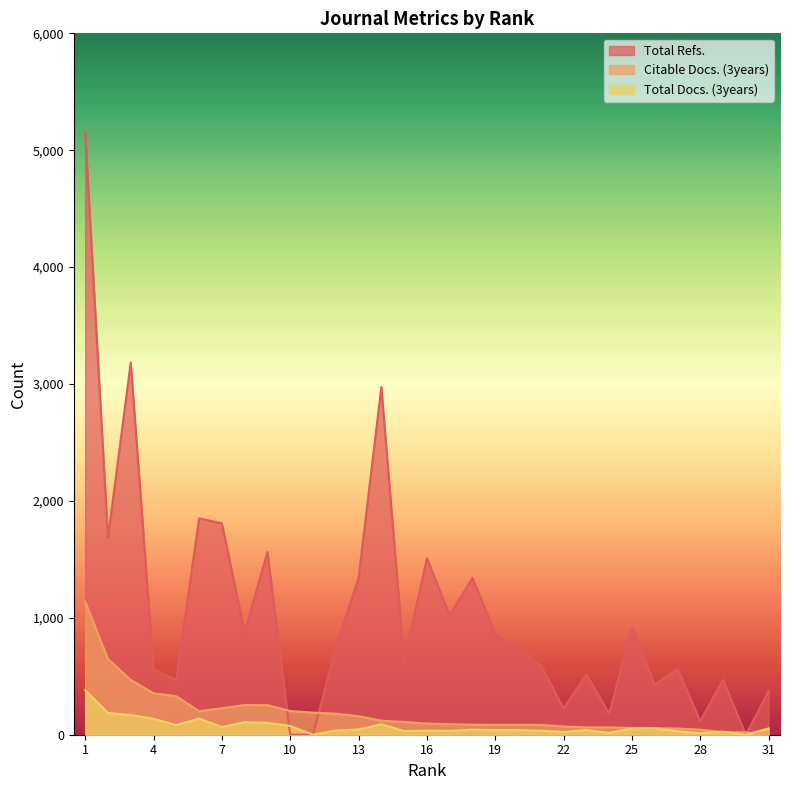

Does the chart display data point markers on the line(s)?

No